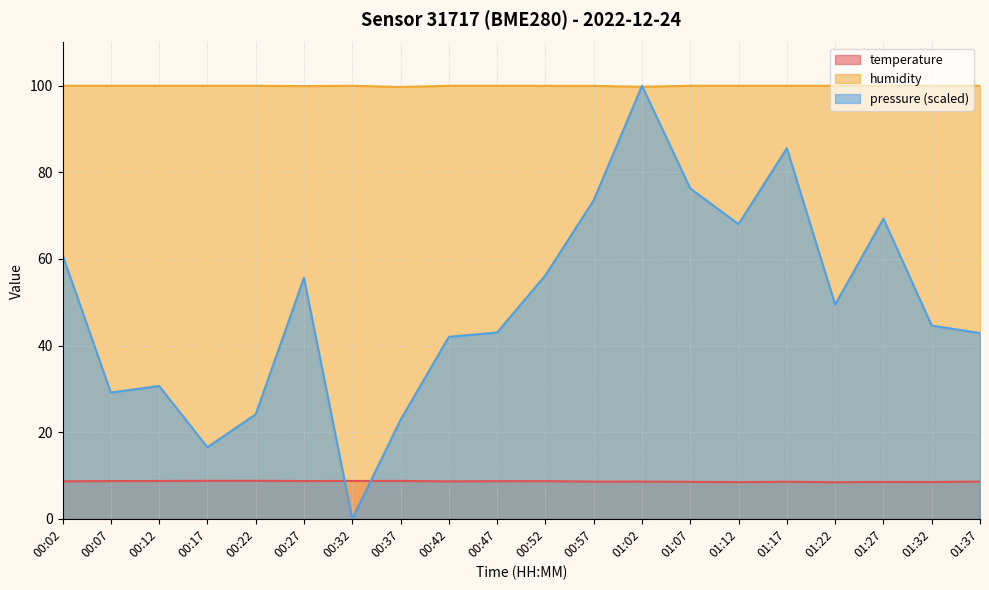

Reading right to left, extract all data points from this chart.

temperature: 8.6	8.5	8.5	8.4	8.6	8.5	8.5	8.6	8.6	8.7	8.7	8.6	8.7	8.7	8.7	8.8	8.8	8.7	8.7	8.6
humidity: 100.0	100.0	100.0	100.0	100.0	100.0	100.0	99.8	100.0	100.0	100.0	100.0	99.7	100.0	99.9	100.0	100.0	100.0	100.0	100.0
pressure_norm: 42.9	44.6	69.3	49.5	85.6	68.0	76.3	100.0	73.6	56.2	43.0	42.0	22.8	0.0	55.6	24.1	16.5	30.7	29.1	61.0